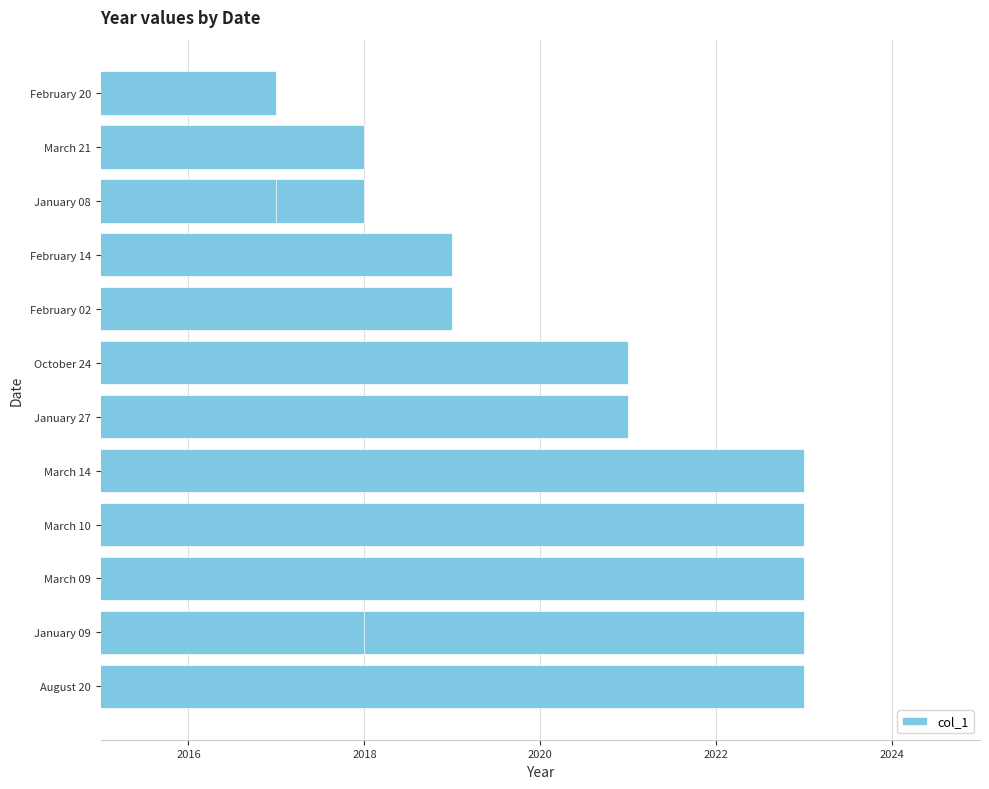

The chart shows a value of 3426 at March 09. True or false?

False